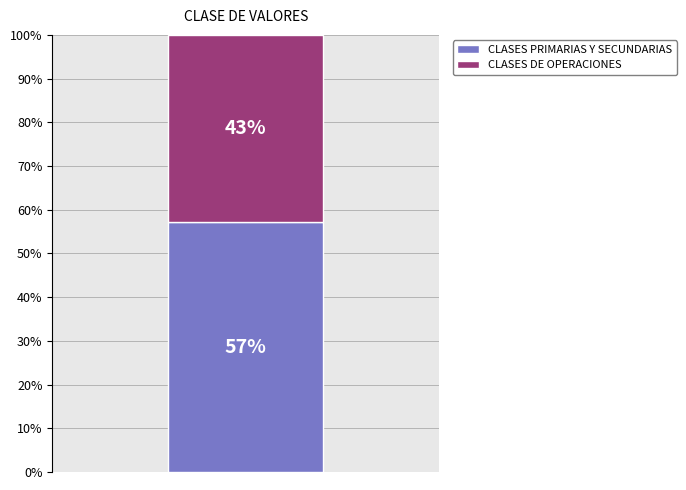

Are the bars horizontal?

No